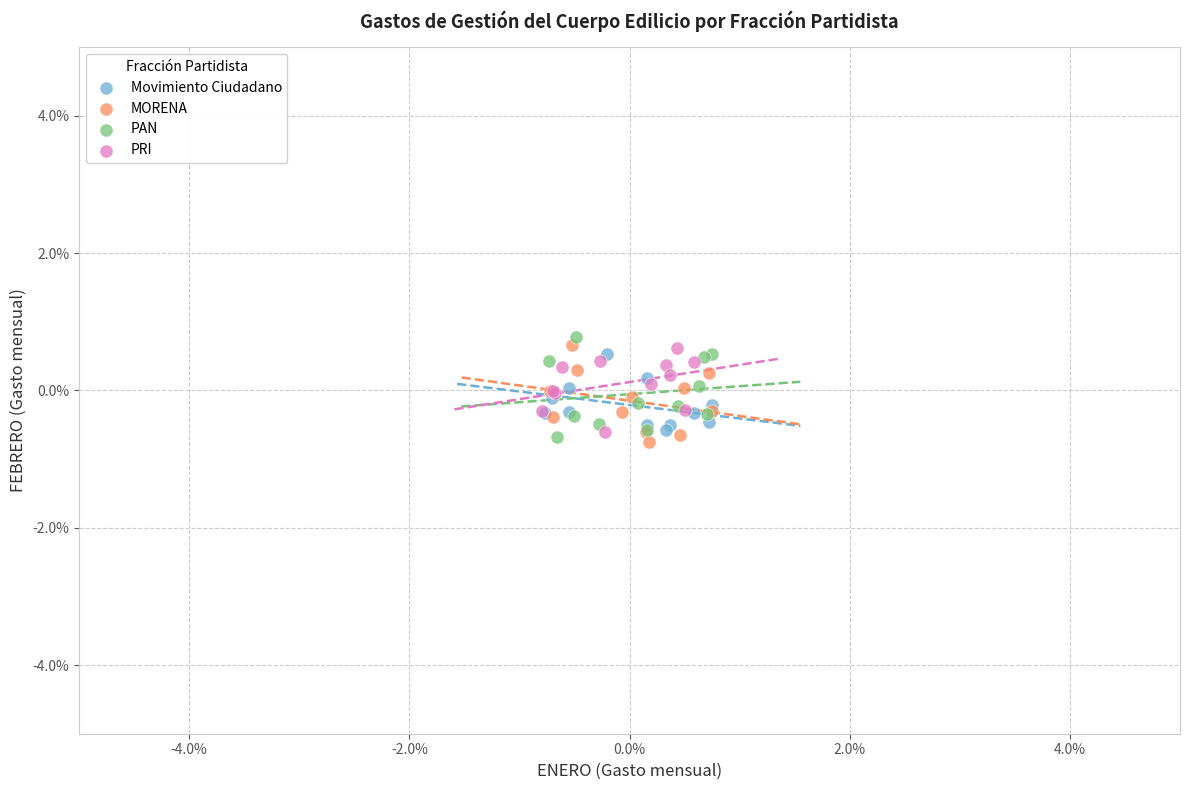

What are all the series names shown in the legend?

Movimiento Ciudadano, MORENA, PAN, PRI